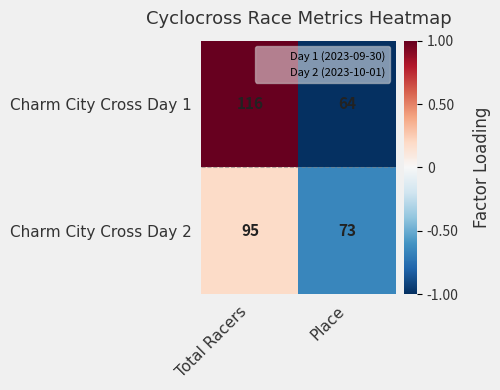

What value does the Charm City Cross Day 2 series have at Place?

73